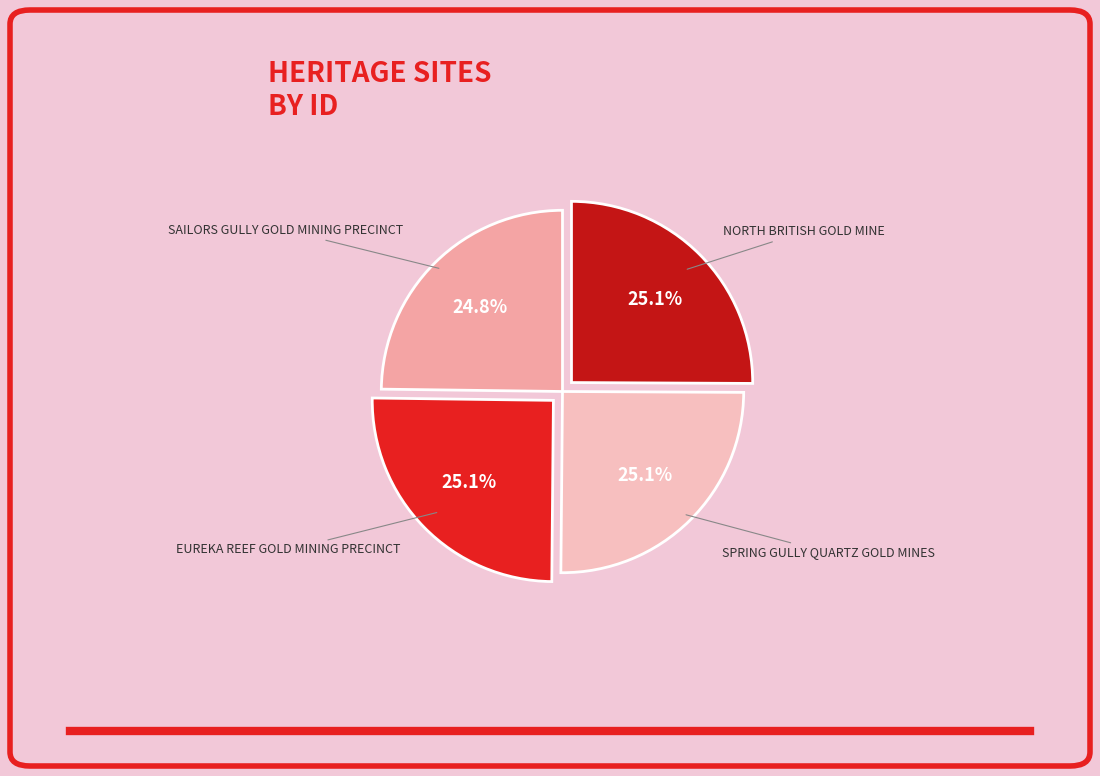

What is the ratio of the value at SAILORS GULLY GOLD MINING PRECINCT to the value at NORTH BRITISH GOLD MINE?

1.0